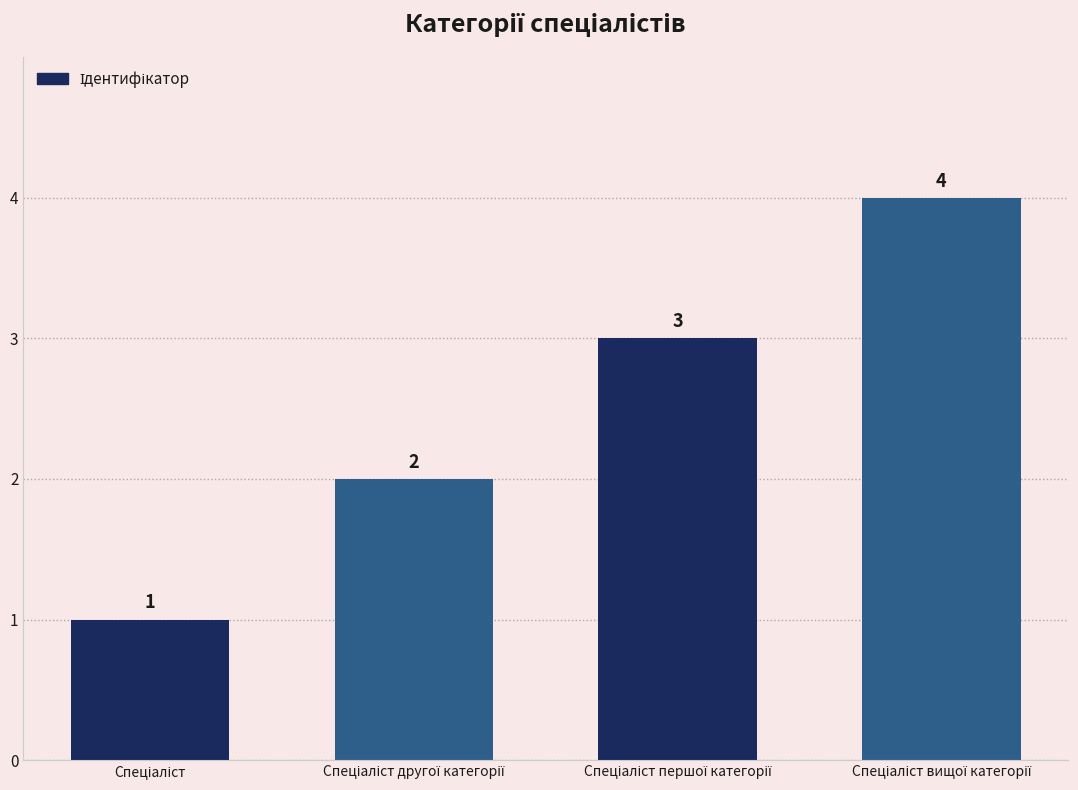

What is the value of the 2nd bar from the left?

2